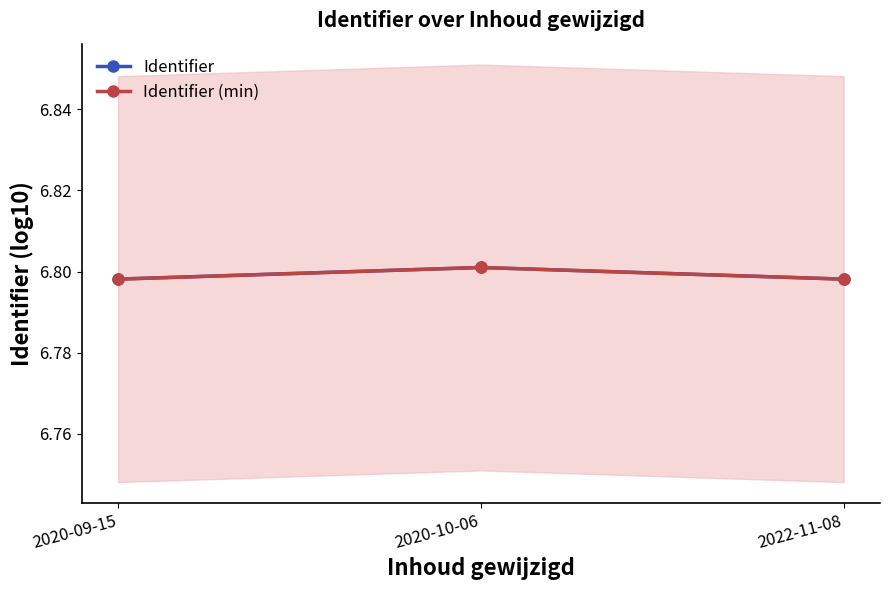

List the series in order of their peak value, highest first.

Identifier, Identifier (min)